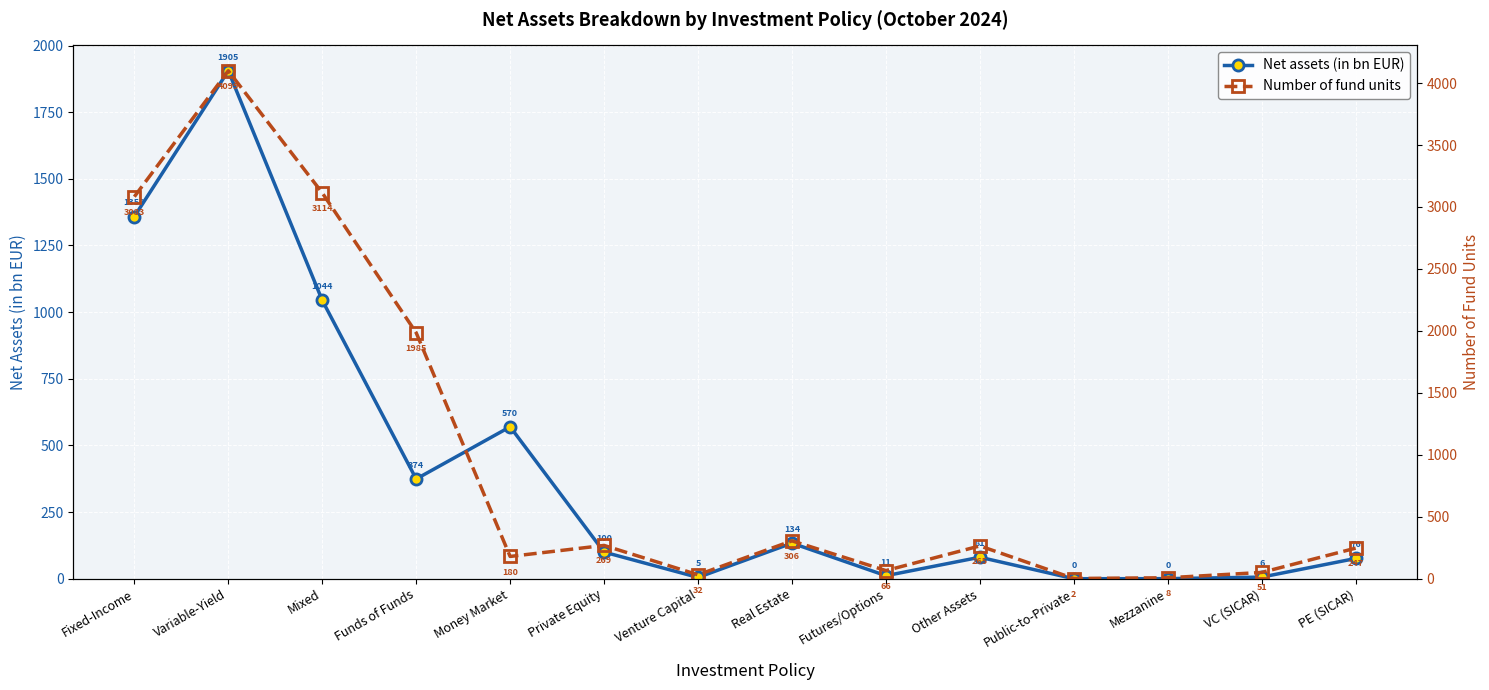

Rank the series by their average value, from highest to lowest.

Number of fund units, Net assets (in bn EUR)